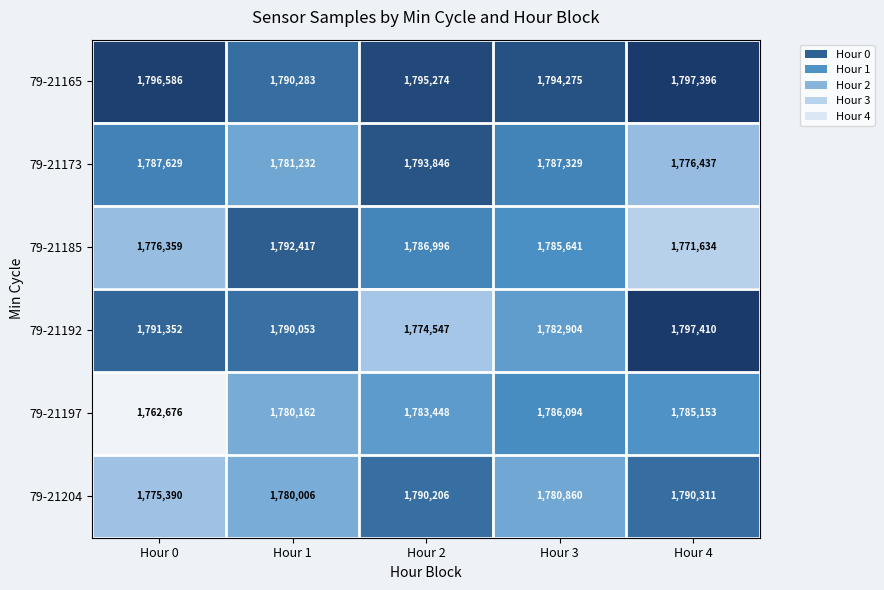

The value of 79-21173 at Hour 4 is 1776437. True or false?

True